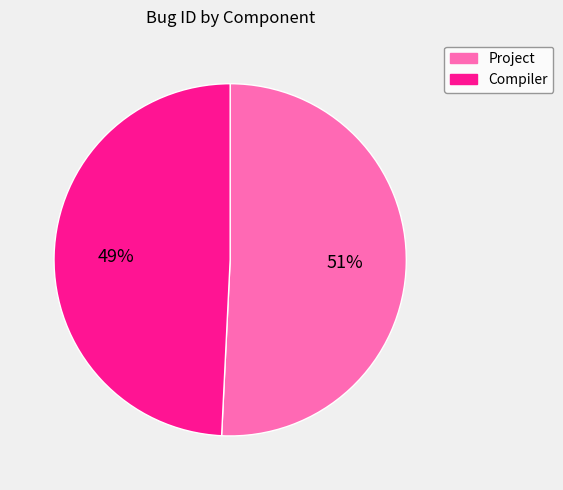

What is the largest slice in the pie chart?

Project